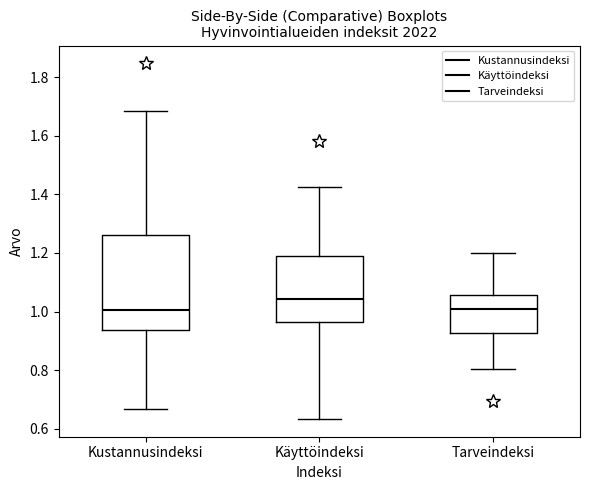

Comparing the boxes themselves (not the whiskers), which one is the tallest?

Kustannusindeksi